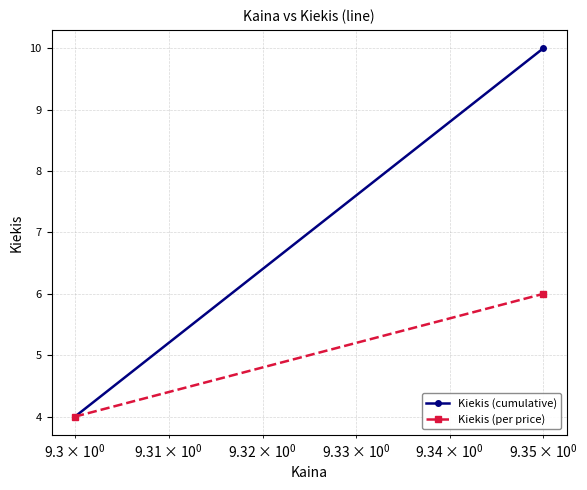

Which series has the largest total across all categories?

Kiekis (cumulative)